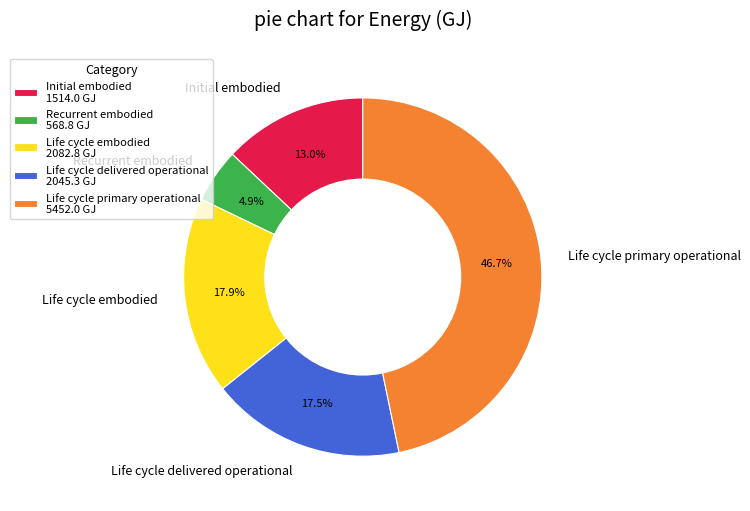

Does Life cycle primary operational represent more than half of the total?

No